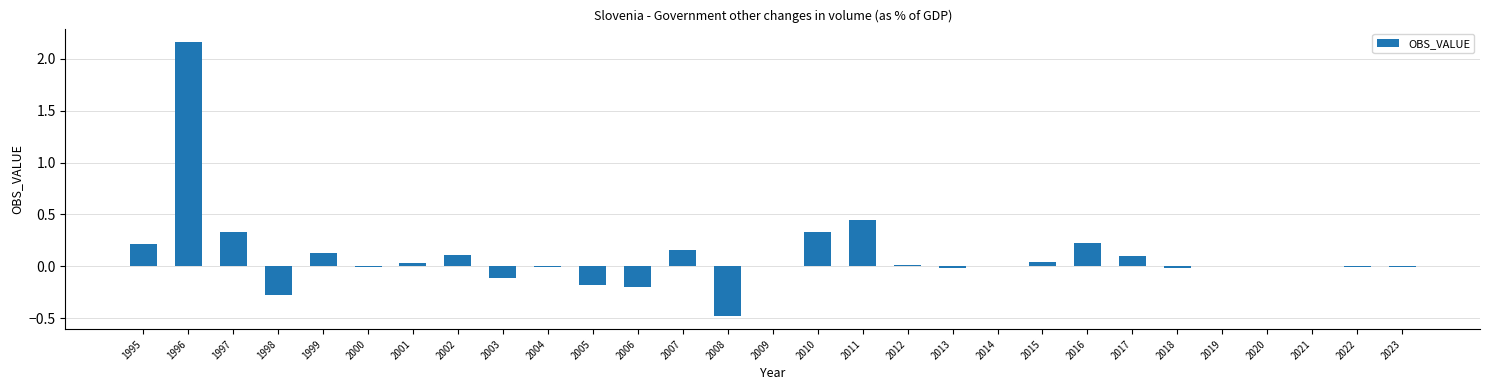

What is the change in value from 1998 to 2003?

+0.2